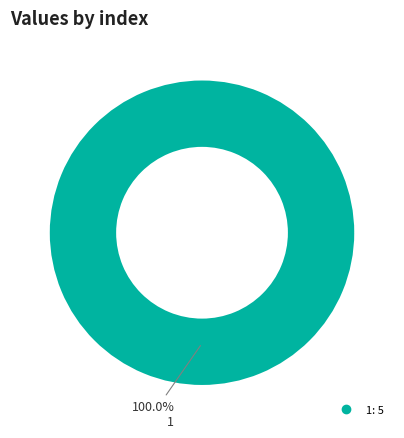

Is there any slice that represents more than half of the pie?

Yes